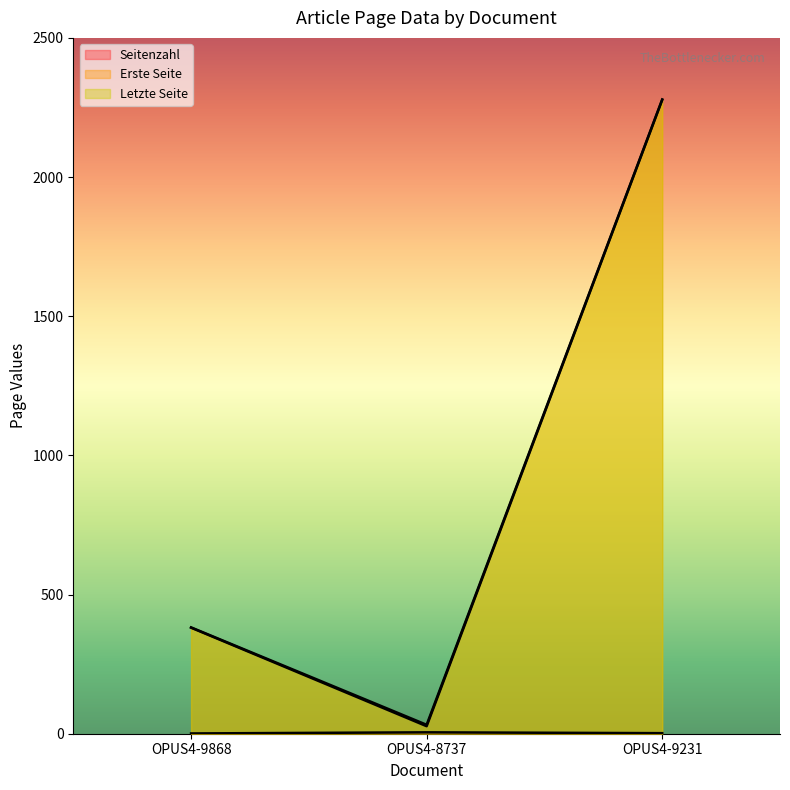

Count the Erste Seite values in the range 27 to 2277.

3